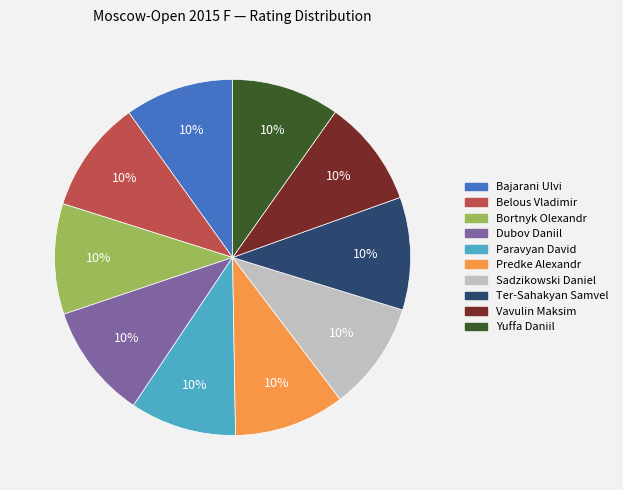

Is there any slice that represents more than half of the pie?

No